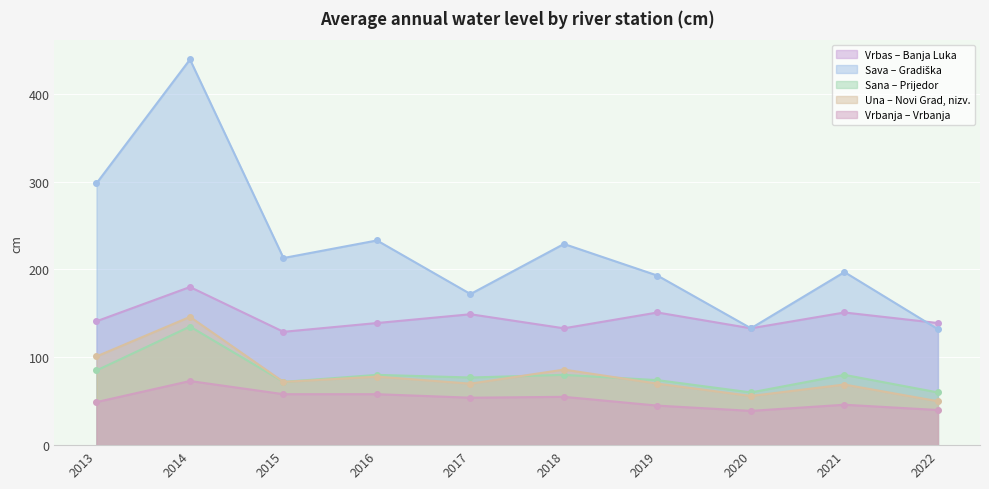

Reading left to right, list all the values displayed in this chart.

Vrbas – Banja Luka: 2013=141	2014=180	2015=129	2016=139	2017=149	2018=133	2019=151	2020=133	2021=151	2022=139
Sava – Gradiška: 2013=298	2014=439	2015=213	2016=233	2017=172	2018=229	2019=193	2020=133	2021=197	2022=132
Sana – Prijedor: 2013=85	2014=135	2015=72	2016=80	2017=77	2018=80	2019=74	2020=60	2021=80	2022=60
Una – Novi Grad, nizv.: 2013=101	2014=146	2015=72	2016=78	2017=70	2018=86	2019=70	2020=56	2021=69	2022=50
Vrbanja – Vrbanja: 2013=49	2014=73	2015=58	2016=58	2017=54	2018=55	2019=45	2020=39	2021=46	2022=40